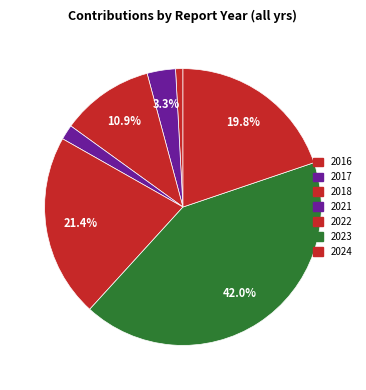

Which category has the smallest portion of the pie?

2022